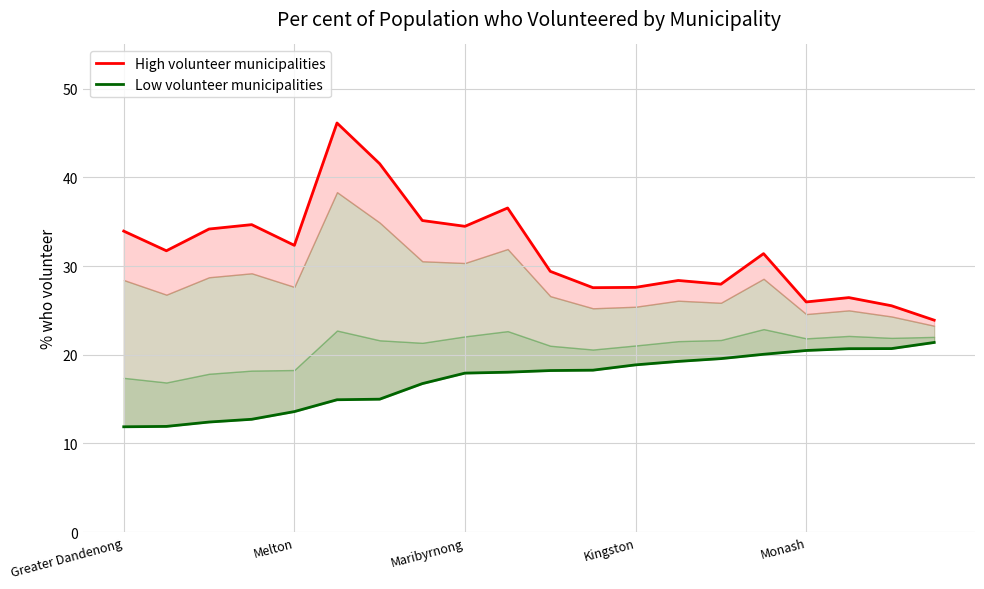

Does the chart have visible grid lines?

Yes